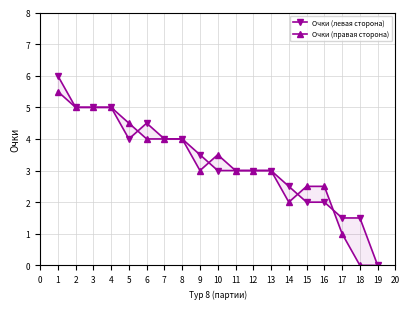

Rank the categories by Очки (левая сторона) value from lowest to highest.

18, 16, 17, 14, 15, 13, 9, 10, 11, 12, 8, 4, 6, 7, 5, 1, 2, 3, 0